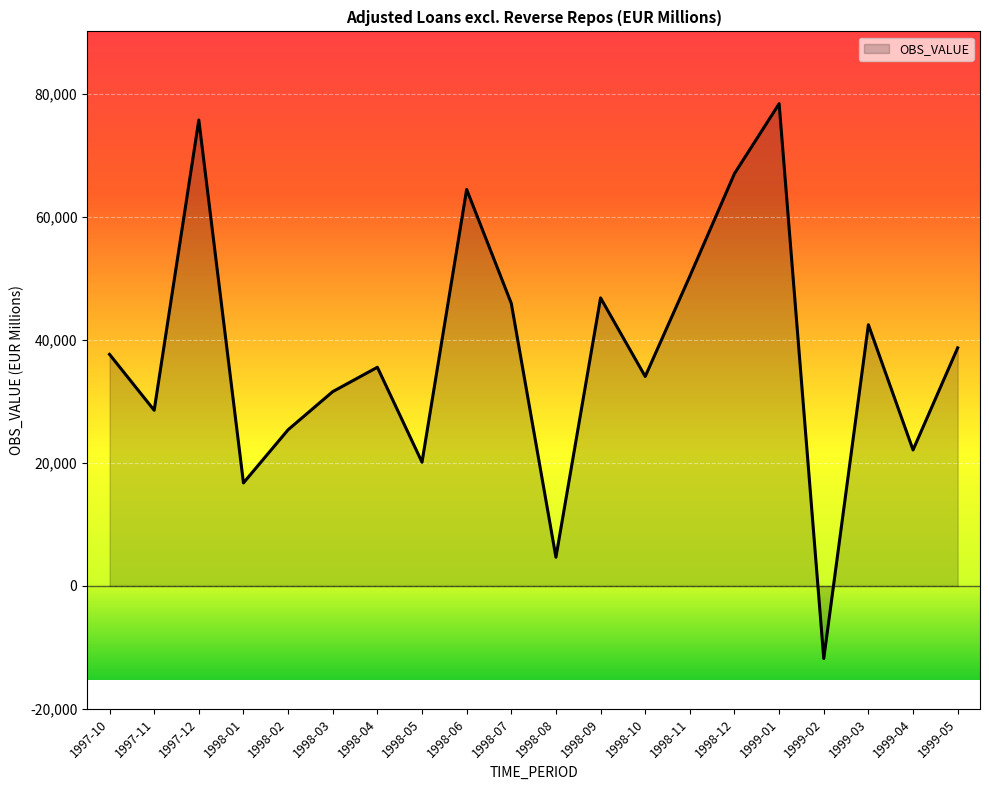

At which category does the chart reach its minimum across all series?

1999-02